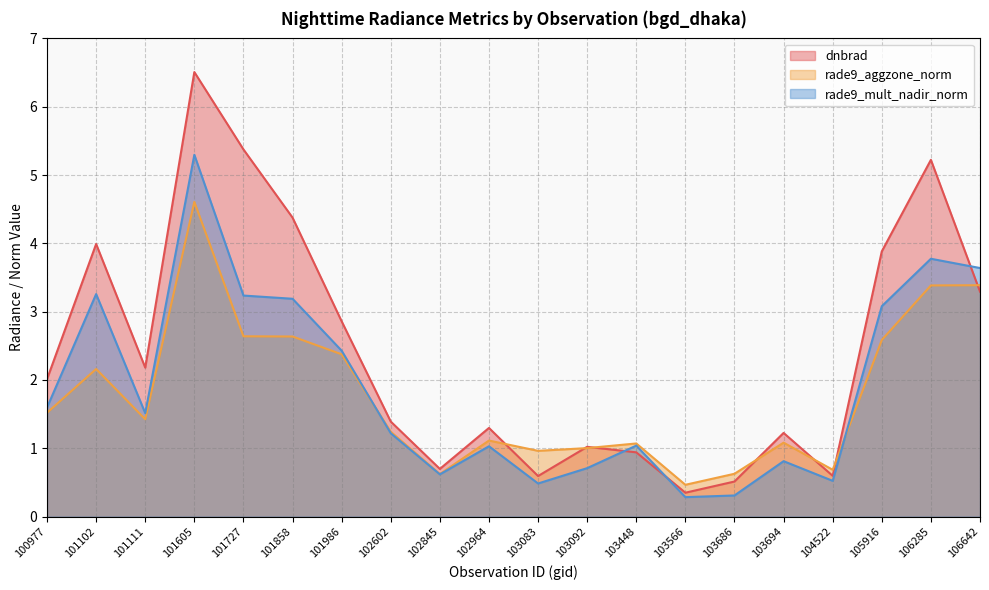

What is the difference between the maximum and minimum values in the dnbrad series?

6.2